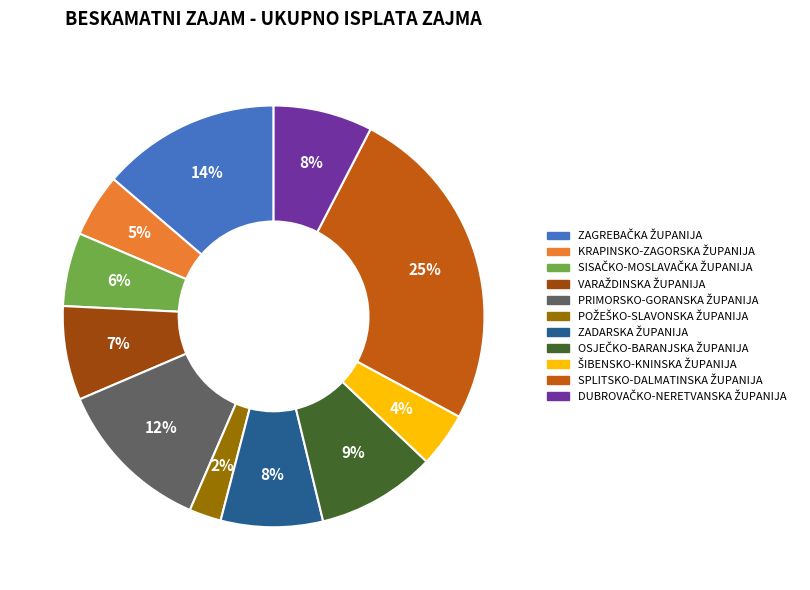

To the nearest percent, what is the difference between the largest and smallest slice percentages?

23%